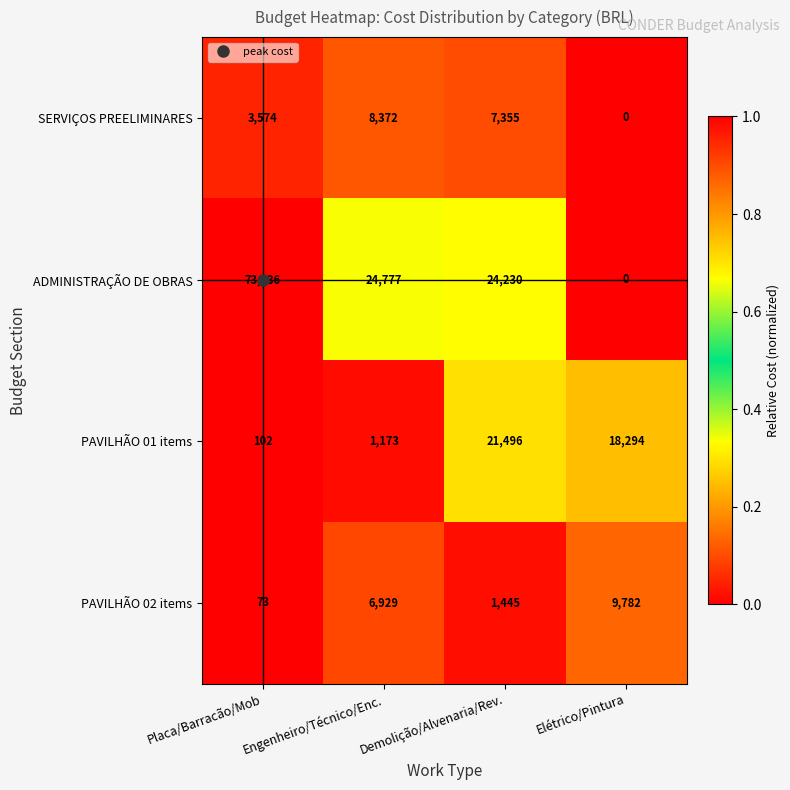

Count the number of data series in this chart.

4